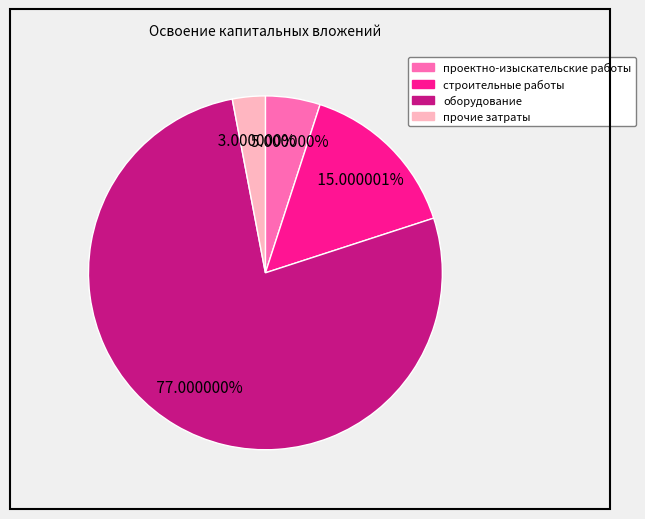

To the nearest percent, what is the difference between the largest and smallest slice percentages?

74%